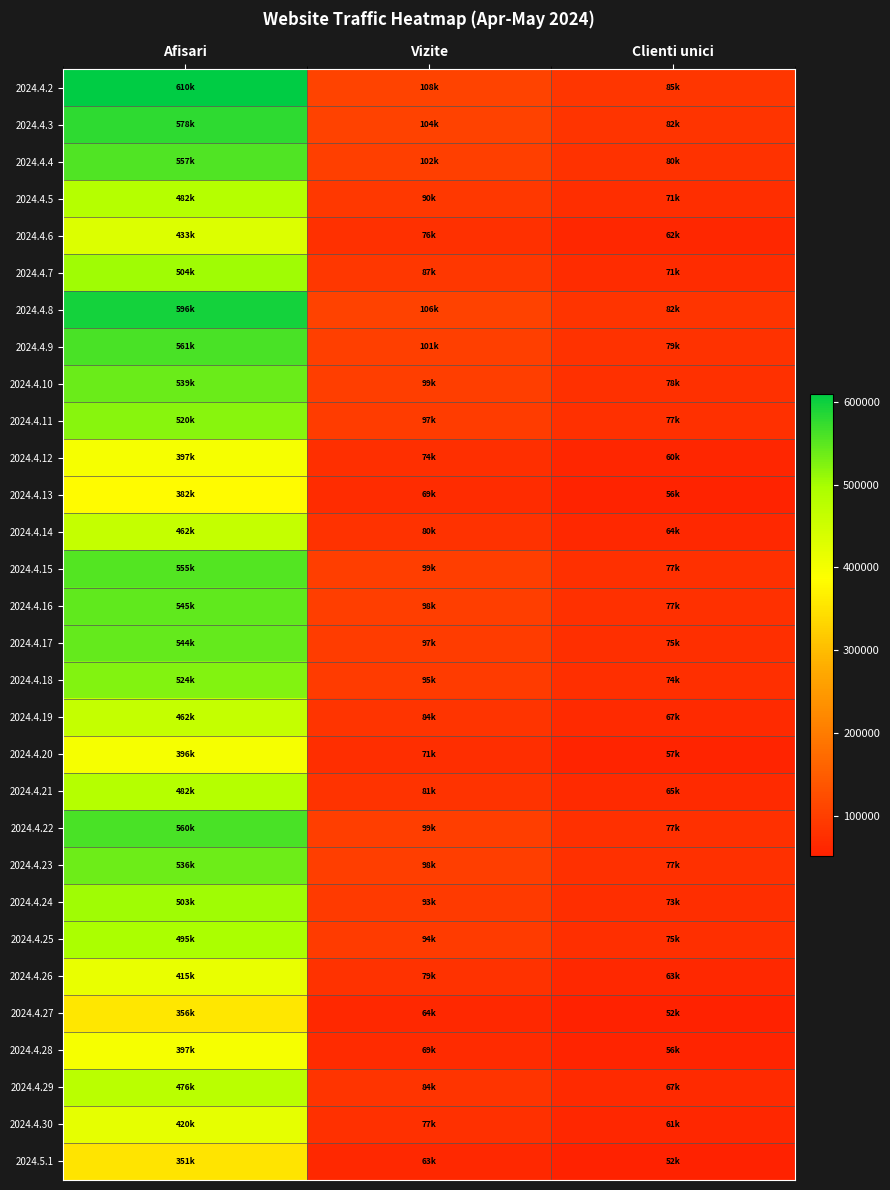

Reading right to left, transcribe all the data shown in this chart.

2024.4.2: Clienti unici=85311	Vizite=108162	Afisari=610041
2024.4.3: Clienti unici=82830	Vizite=104915	Afisari=578130
2024.4.4: Clienti unici=80085	Vizite=102003	Afisari=557119
2024.4.5: Clienti unici=71851	Vizite=90465	Afisari=482193
2024.4.6: Clienti unici=62158	Vizite=76869	Afisari=433195
2024.4.7: Clienti unici=71424	Vizite=87585	Afisari=504041
2024.4.8: Clienti unici=82946	Vizite=106135	Afisari=596808
2024.4.9: Clienti unici=79803	Vizite=101693	Afisari=561775
2024.4.10: Clienti unici=78148	Vizite=99276	Afisari=539649
2024.4.11: Clienti unici=77018	Vizite=97365	Afisari=520006
2024.4.12: Clienti unici=60165	Vizite=74990	Afisari=397240
2024.4.13: Clienti unici=56176	Vizite=69687	Afisari=382067
2024.4.14: Clienti unici=64988	Vizite=80187	Afisari=462560
2024.4.15: Clienti unici=77952	Vizite=99766	Afisari=555158
2024.4.16: Clienti unici=77698	Vizite=98871	Afisari=545740
2024.4.17: Clienti unici=75895	Vizite=97211	Afisari=544462
2024.4.18: Clienti unici=74807	Vizite=95223	Afisari=524072
2024.4.19: Clienti unici=67054	Vizite=84737	Afisari=462273
2024.4.20: Clienti unici=57490	Vizite=71776	Afisari=396938
2024.4.21: Clienti unici=65687	Vizite=81351	Afisari=482564
2024.4.22: Clienti unici=77823	Vizite=99496	Afisari=560578
2024.4.23: Clienti unici=77274	Vizite=98512	Afisari=536529
2024.4.24: Clienti unici=73502	Vizite=93240	Afisari=503820
2024.4.25: Clienti unici=75148	Vizite=94285	Afisari=495227
2024.4.26: Clienti unici=63691	Vizite=79464	Afisari=415590
2024.4.27: Clienti unici=52414	Vizite=64715	Afisari=356308
2024.4.28: Clienti unici=56708	Vizite=69274	Afisari=397829
2024.4.29: Clienti unici=67107	Vizite=84786	Afisari=476325
2024.4.30: Clienti unici=61997	Vizite=77597	Afisari=420189
2024.5.1: Clienti unici=52141	Vizite=63960	Afisari=351846